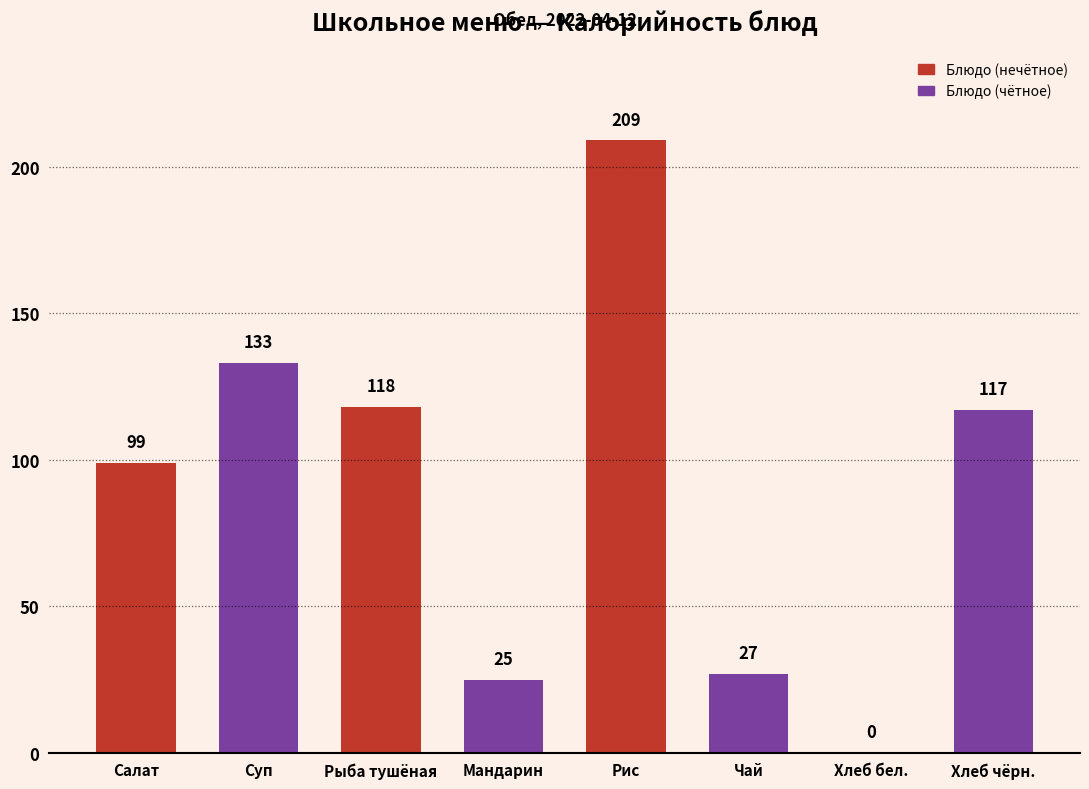

What is the change in value from Салат to Чай?

-72